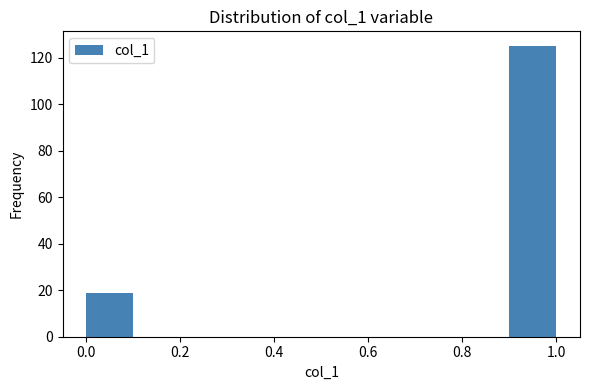

Reading left to right, transcribe this chart: for each bar, give the range it covers on the x-axis and its height. The values are not printed on the chart, so give them approximately, as read against the axis.

0.0 to 0.1: 20
0.1 to 0.2: 0
0.2 to 0.3: 0
0.3 to 0.4: 0
0.4 to 0.5: 0
0.5 to 0.6: 0
0.6 to 0.7: 0
0.7 to 0.8: 0
0.8 to 0.9: 0
0.9 to 1.0: 126